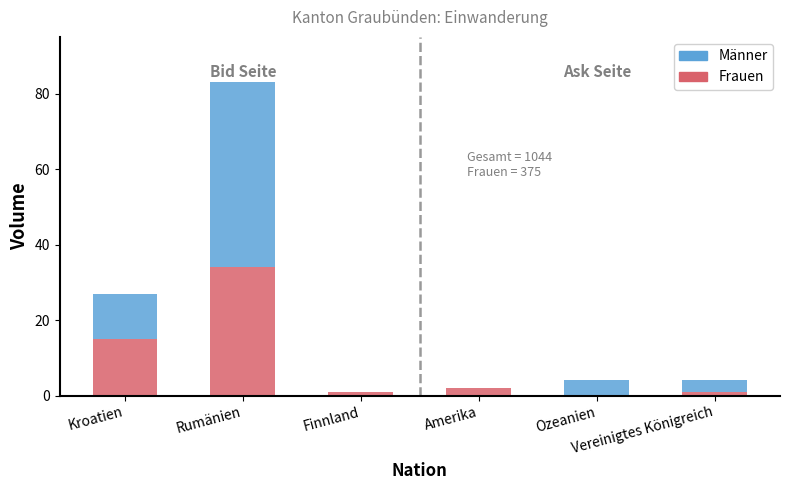

What are all the series names shown in the legend?

Frauen, Männer